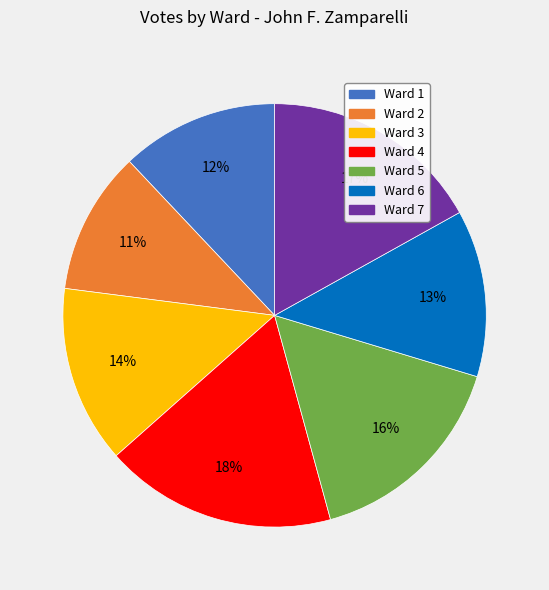

How many slices are in this pie chart?

7